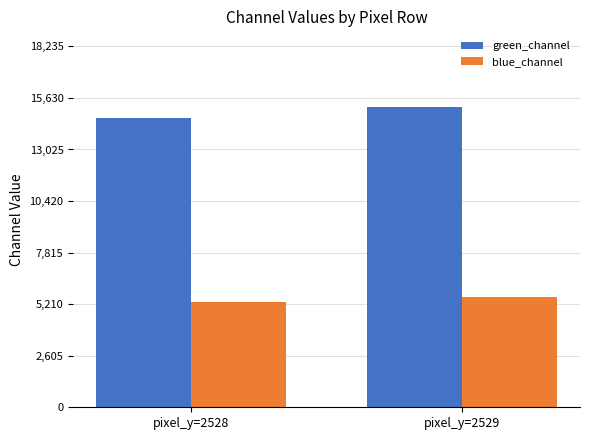

At which category does the chart reach its minimum across all series?

pixel_y=2528